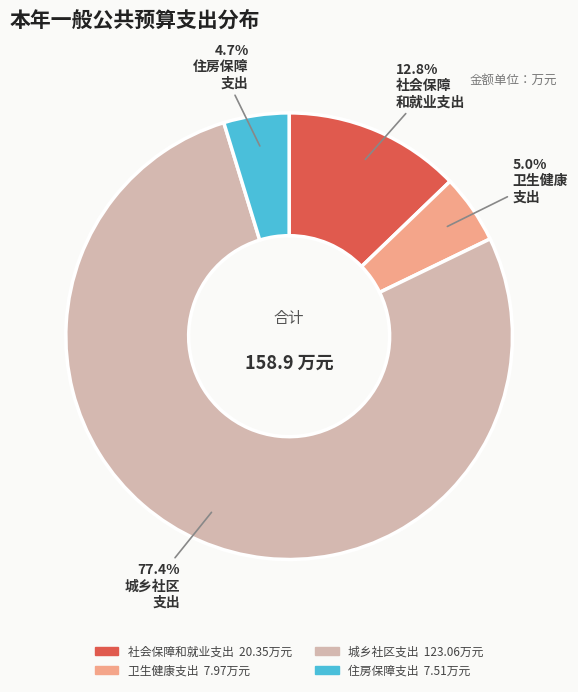

Count the number of slices in the pie.

4